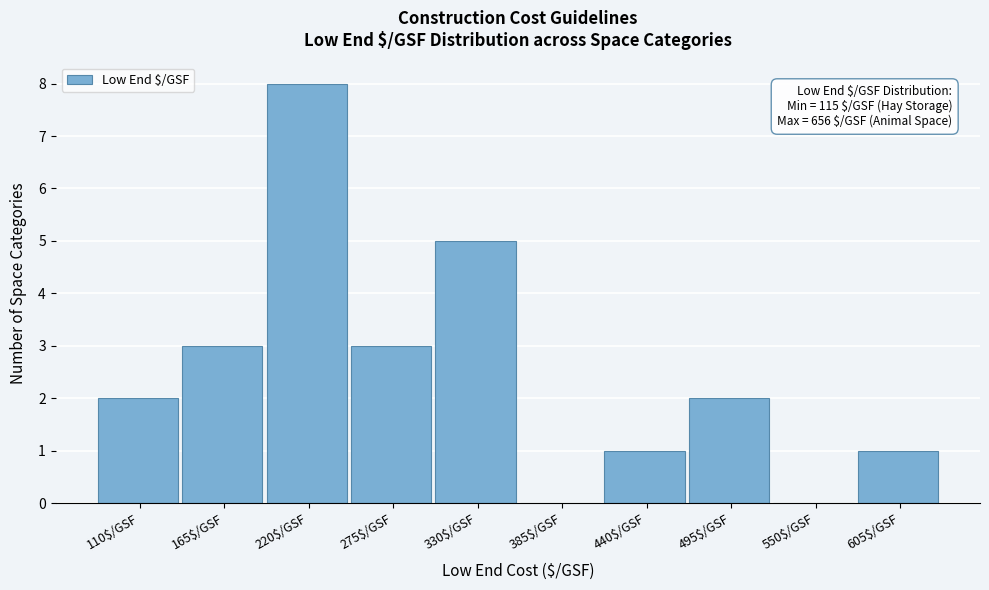

True or false: the data shows 4 at 385$/GSF.

False